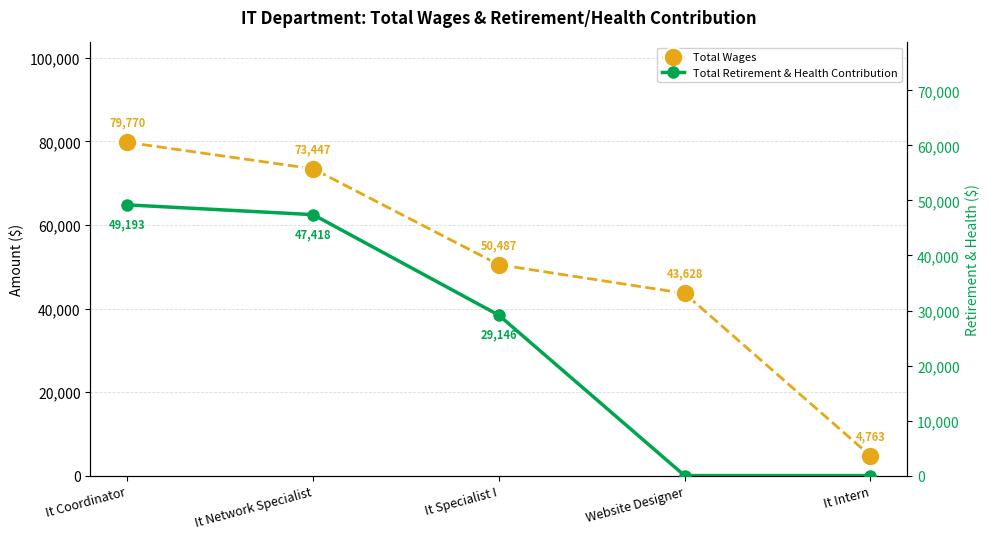

Reading left to right, list all the values displayed in this chart.

Total Wages: 79770	73447	50487	43628	4763
Total Retirement & Health Contribution: 49193	47418	29146	0	0